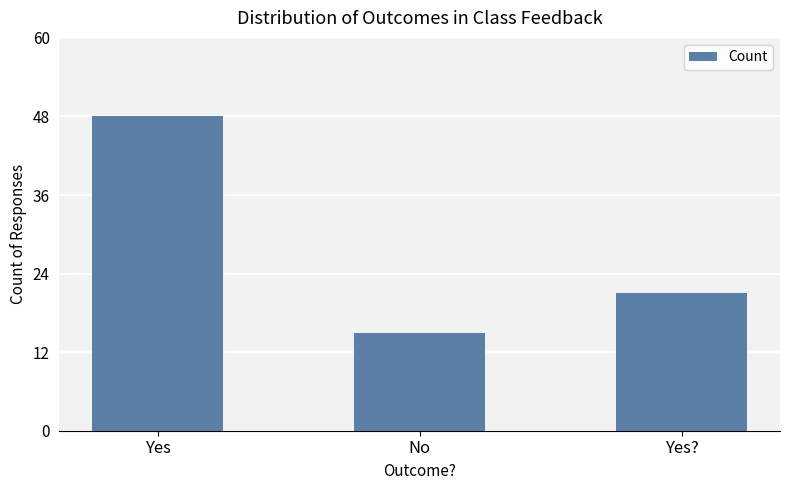

Reading left to right, transcribe all the data shown in this chart.

Yes=48	No=15	Yes?=21